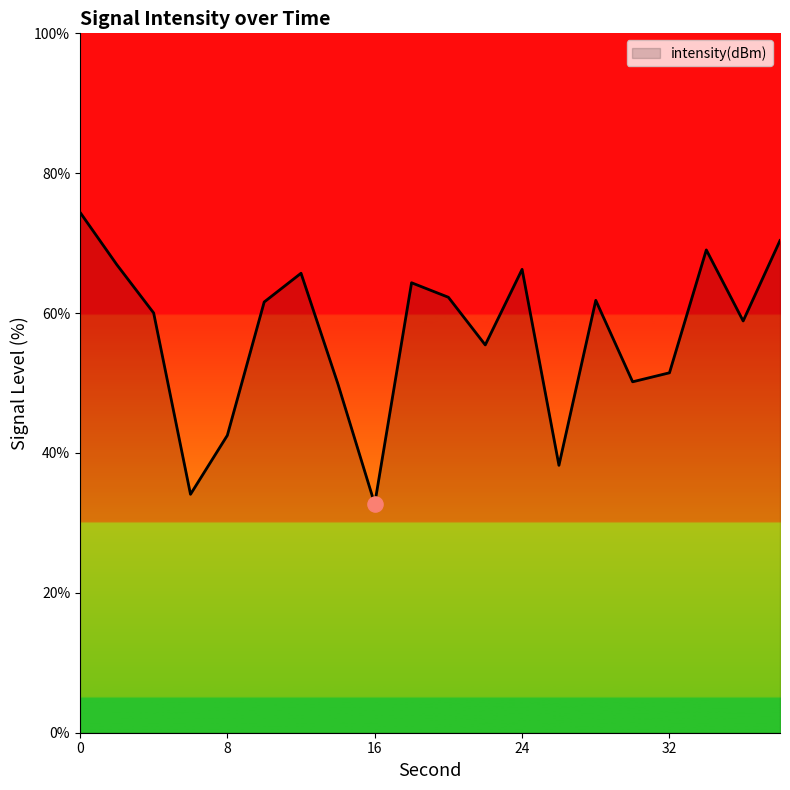

What is the difference between the maximum and minimum values?

41.7